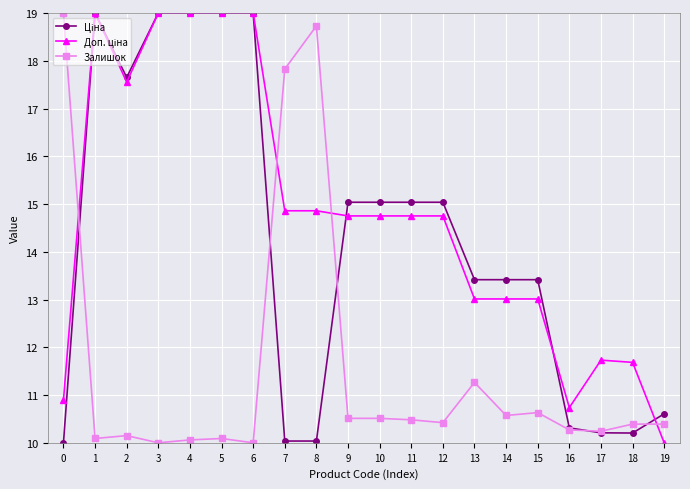

What is the difference between the highest and lowest values at 8?

8.7